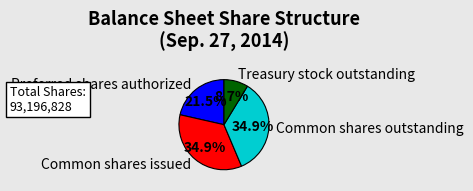

Which slice is the smallest?

Treasury stock outstanding